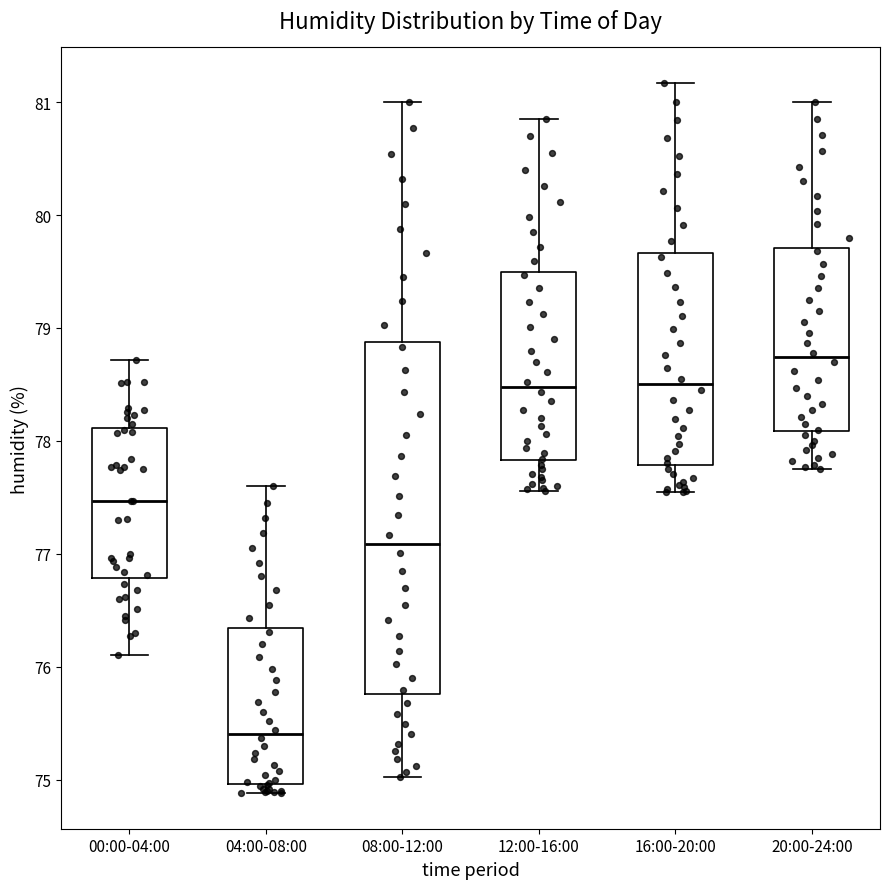

Which box has the highest median line?

20:00-24:00